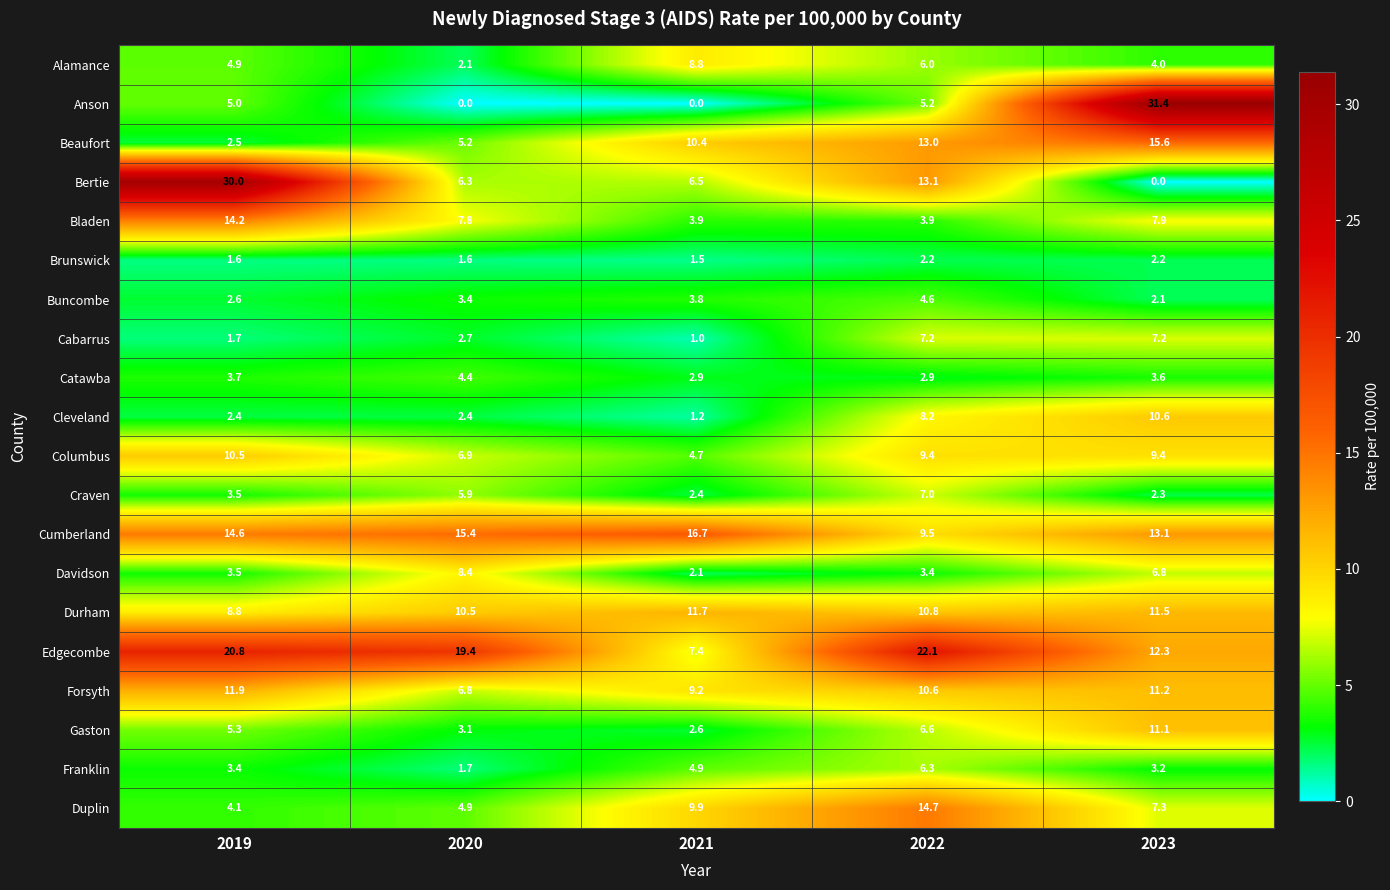

How many distinct data groups are displayed?

20